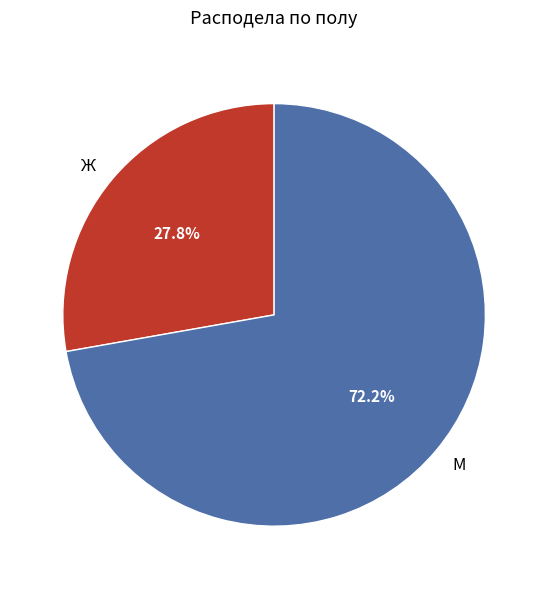

Between М and Ж, which is larger?

М